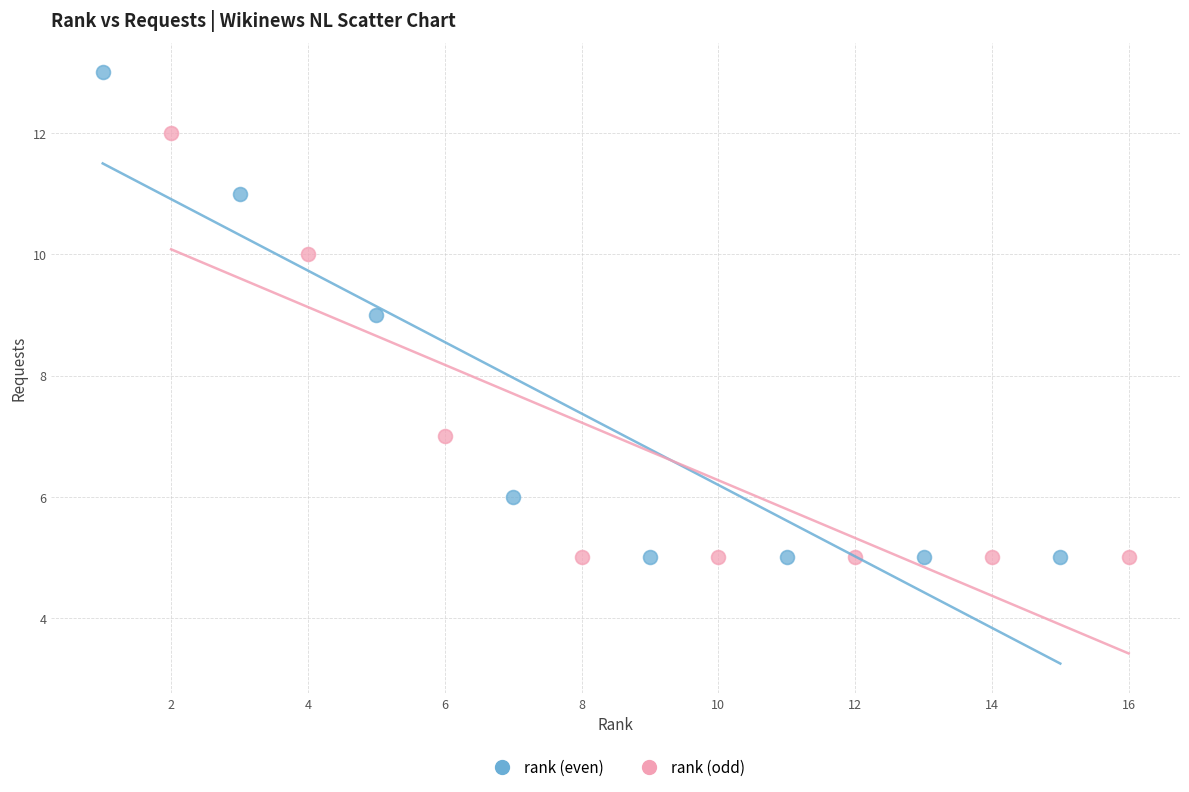

Which series contains the highest Y value?

rank (even)